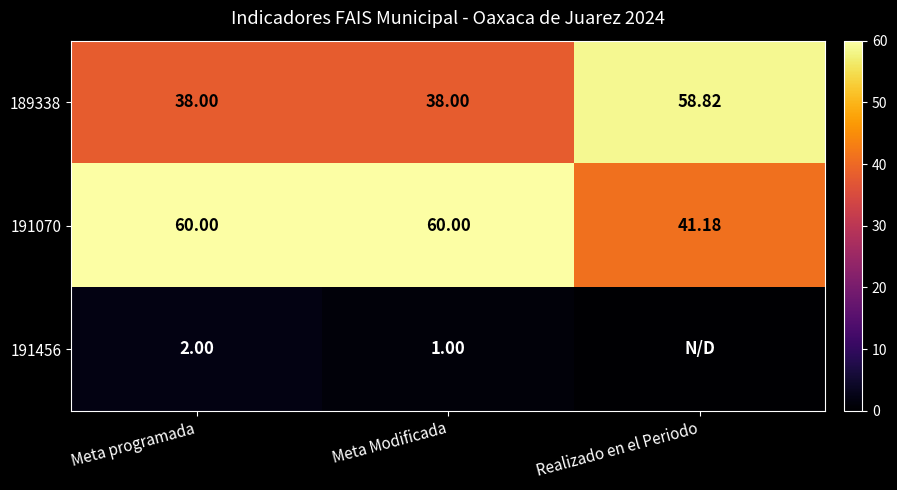

Is the value of 191456 at Meta programada greater than the value of 191070 at Meta programada?

No